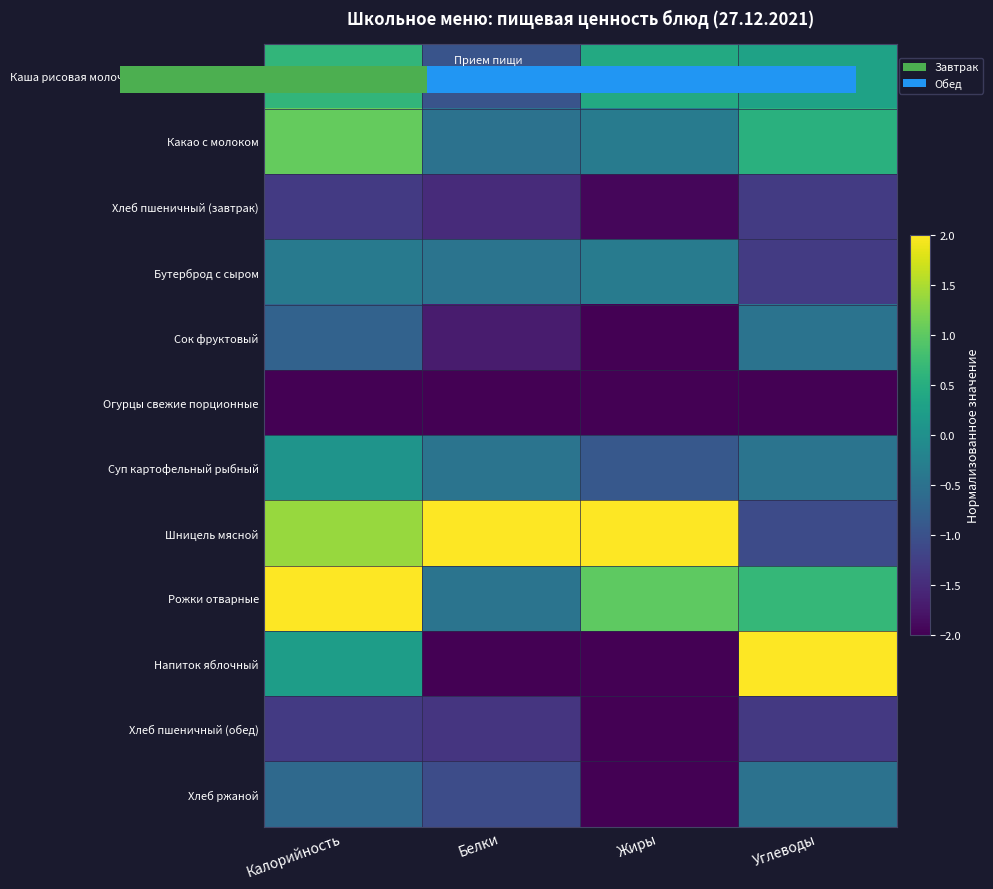

How many series are shown in this chart?

12